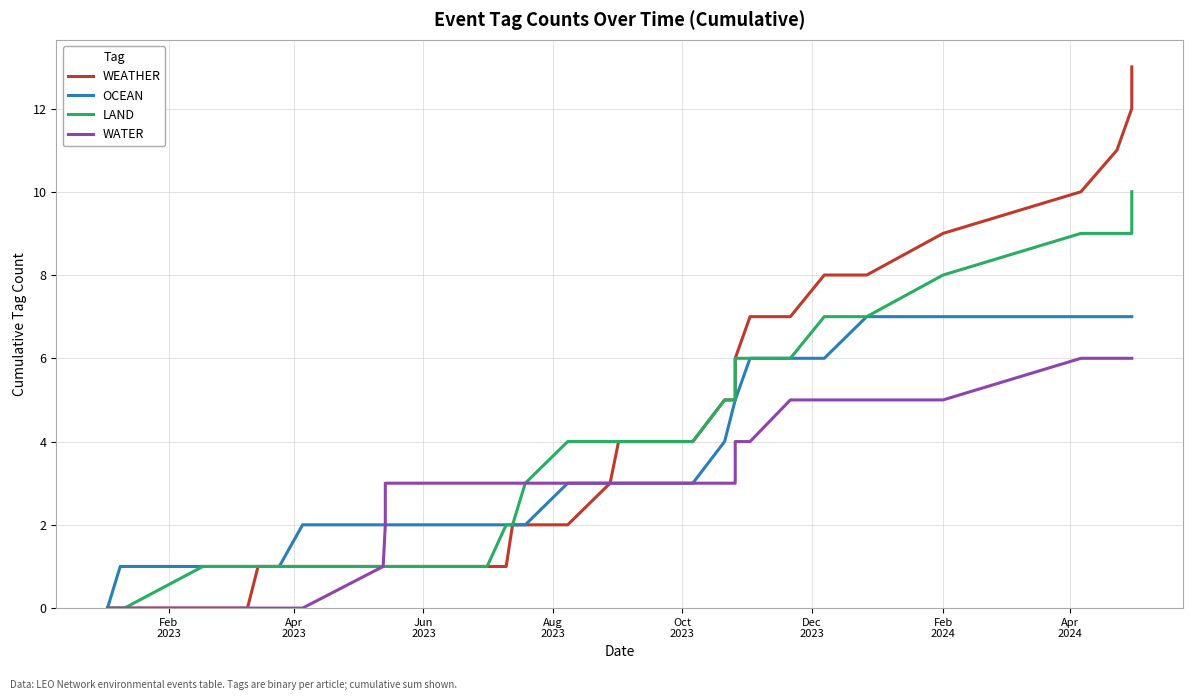

What is the label of the 2nd point from the left?

Apr
2023